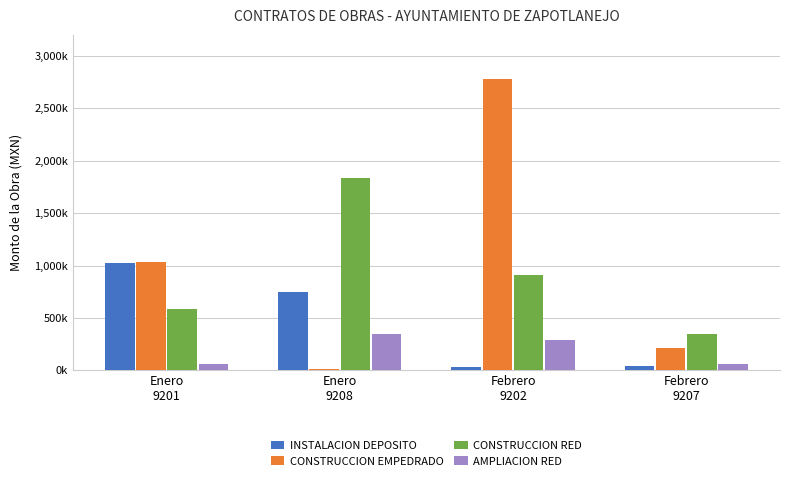

Which has a higher value, Febrero
9202 or Enero
9208?

Enero
9208